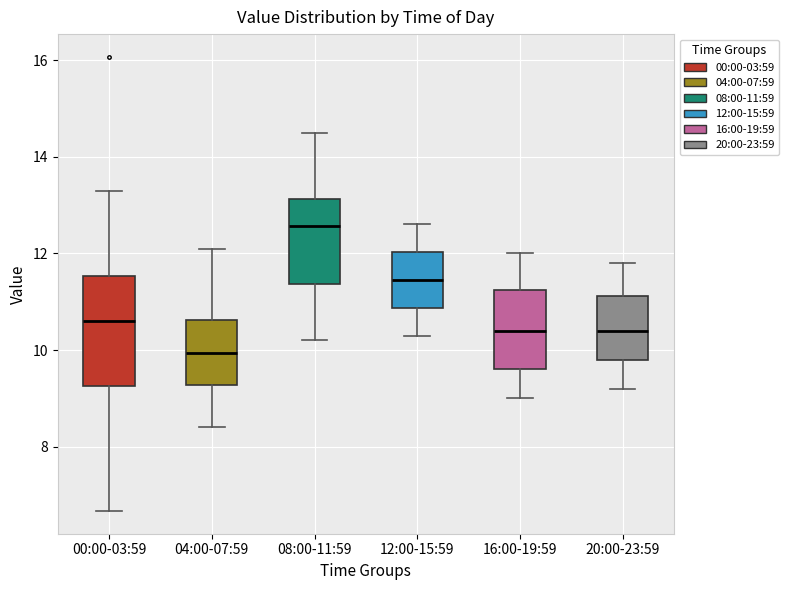

Reading left to right, read every box against the y-axis: the position of its median line, the range the box covers, and the ends of its whiskers. The values are not printed on the chart, so give them approximately, as read against the axis.

00:00-03:59: median 10.6, box 9.2 to 11.6, whiskers 6.6 to 13.4
04:00-07:59: median 10.0, box 9.2 to 10.6, whiskers 8.4 to 12.2
08:00-11:59: median 12.6, box 11.4 to 13.2, whiskers 10.2 to 14.6
12:00-15:59: median 11.4, box 10.8 to 12.0, whiskers 10.4 to 12.6
16:00-19:59: median 10.4, box 9.6 to 11.2, whiskers 9.0 to 12.0
20:00-23:59: median 10.4, box 9.8 to 11.2, whiskers 9.2 to 11.8